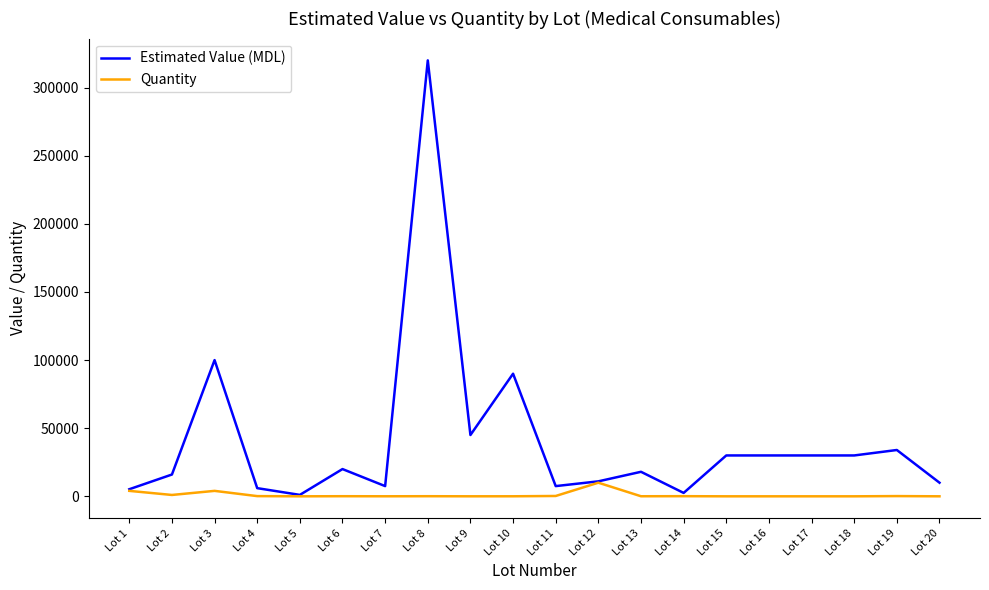

Which series has the largest total across all categories?

Estimated Value (MDL)